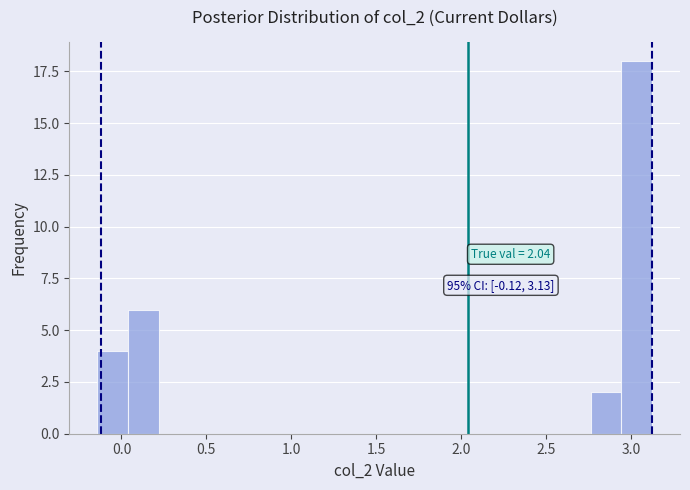

Around what value on the x-axis is the tallest bar? Give the approximate position of its centre, as read against the axis.

3.05